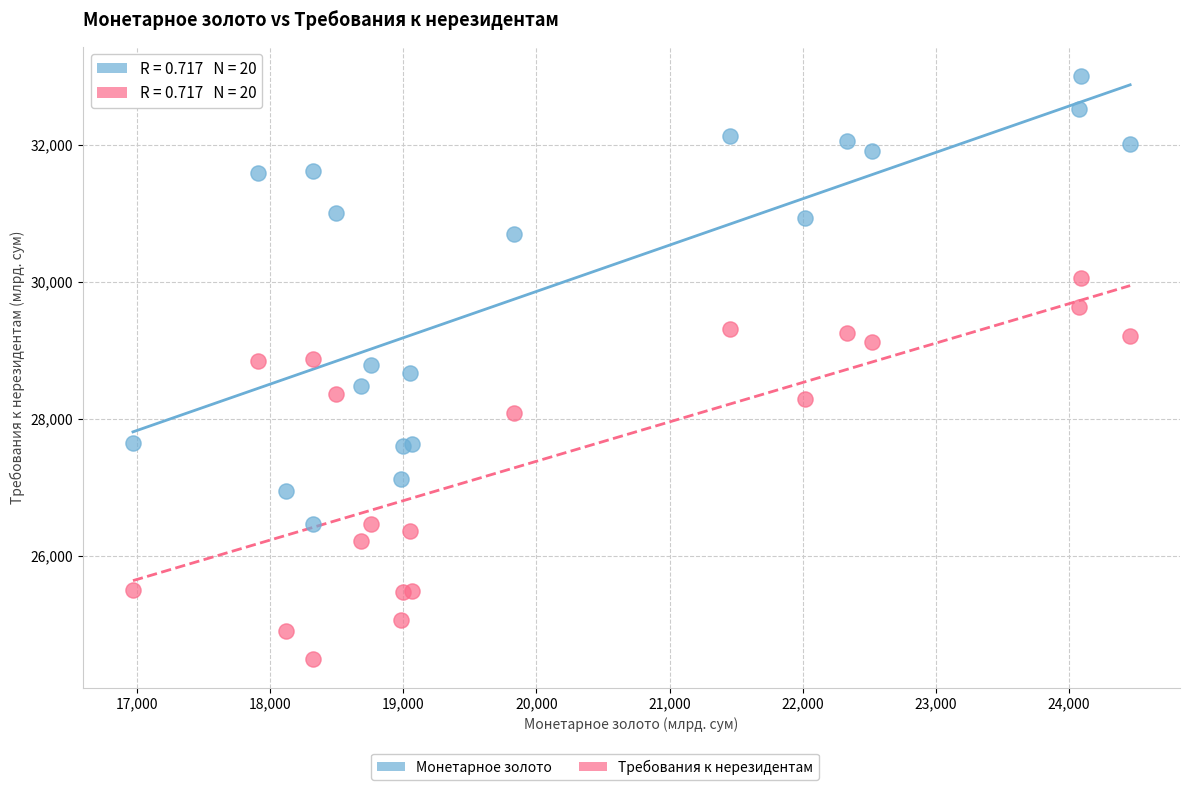

Which series has the largest Y range (max minus min)?

Монетарное золото